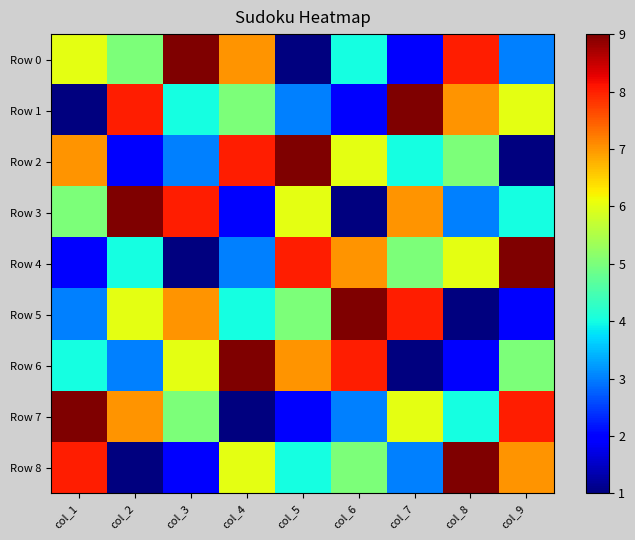

What is the minimum value shown in the chart?

1